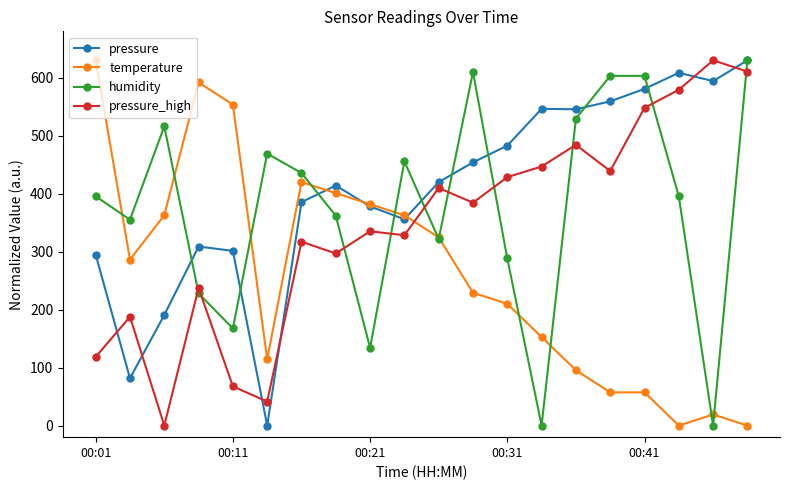

How many values in the humidity series exceed 395?

11